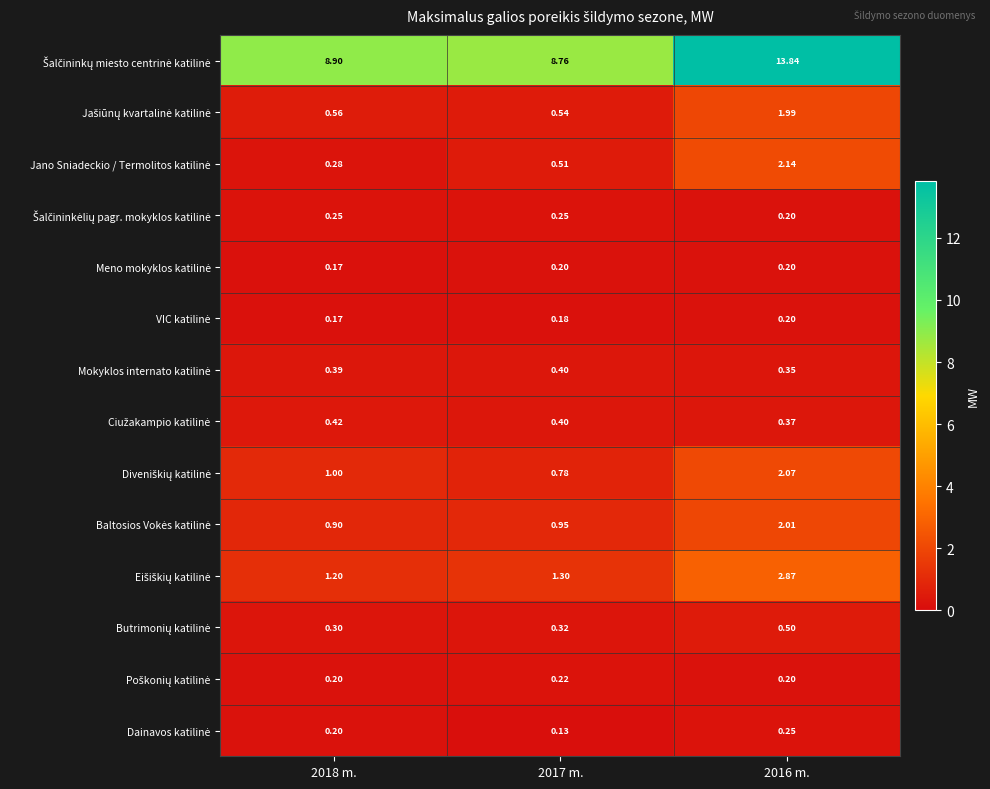

At 2017 m., list the series in order from smallest to largest.

Dainavos katilinė, VIC katilinė, Meno mokyklos katilinė, Poškonių katilinė, Šalčininkėlių pagr. mokyklos katilinė, Butrimonių katilinė, Mokyklos internato katilinė, Ciužakampio katilinė, Jano Sniadeckio / Termolitos katilinė, Jašiūnų kvartalinė katilinė, Diveniškių katilinė, Baltosios Vokės katilinė, Eišiškių katilinė, Šalčininkų miesto centrinė katilinė